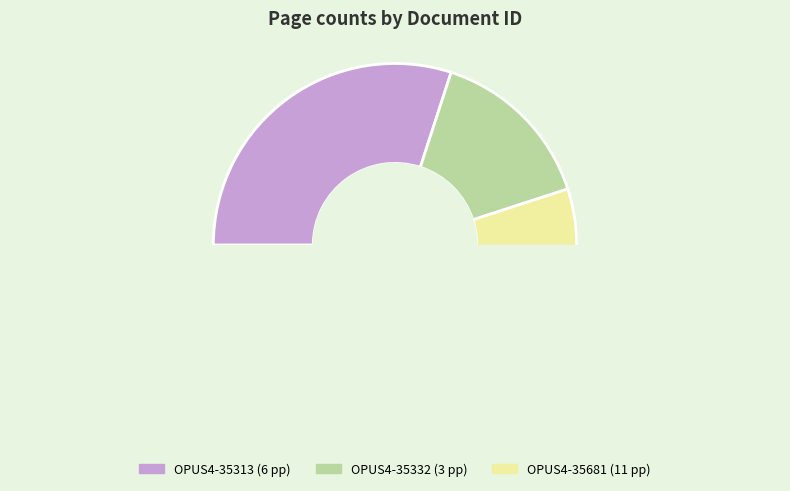

Which slice is the smallest?

OPUS4-35332